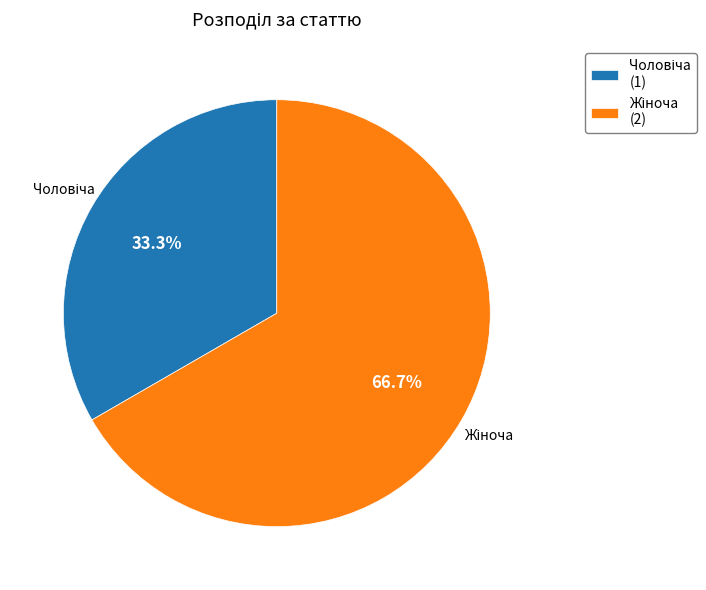

Does any single category account for the majority?

Yes